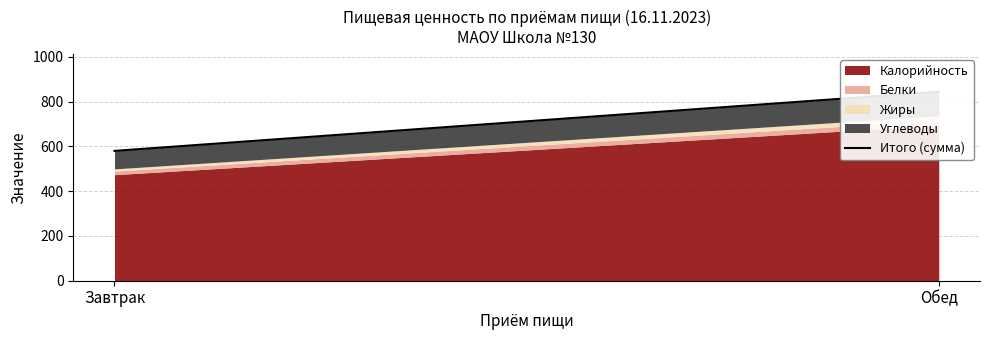

Does the chart display data point markers on the line(s)?

No